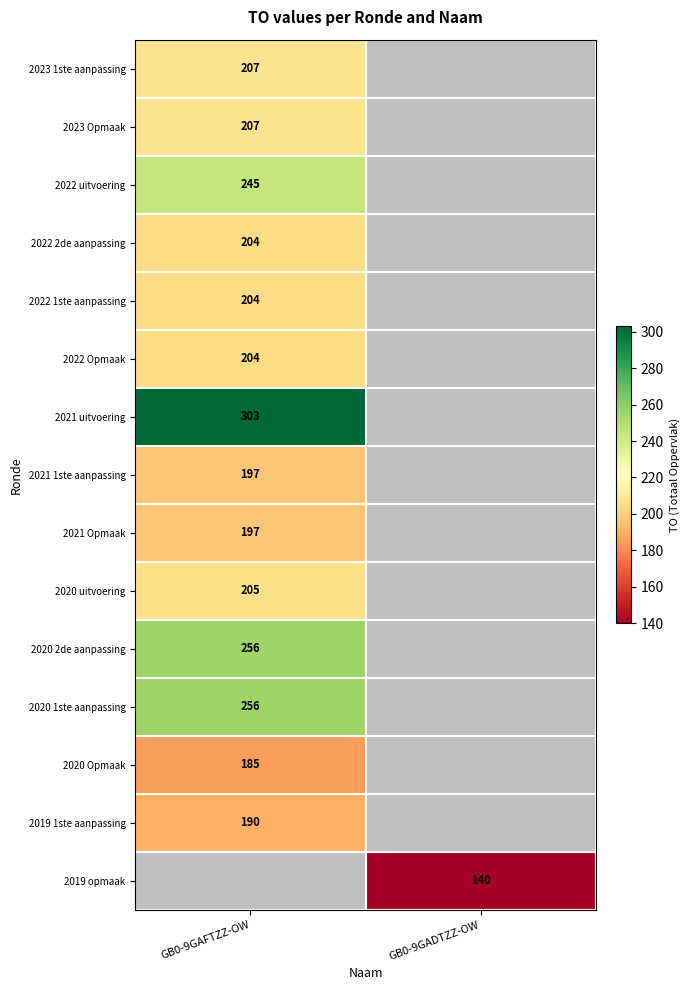

Is the value of 2022 uitvoering at GB0-9GAFTZZ-OW greater than the value of 2021 uitvoering at GB0-9GAFTZZ-OW?

No